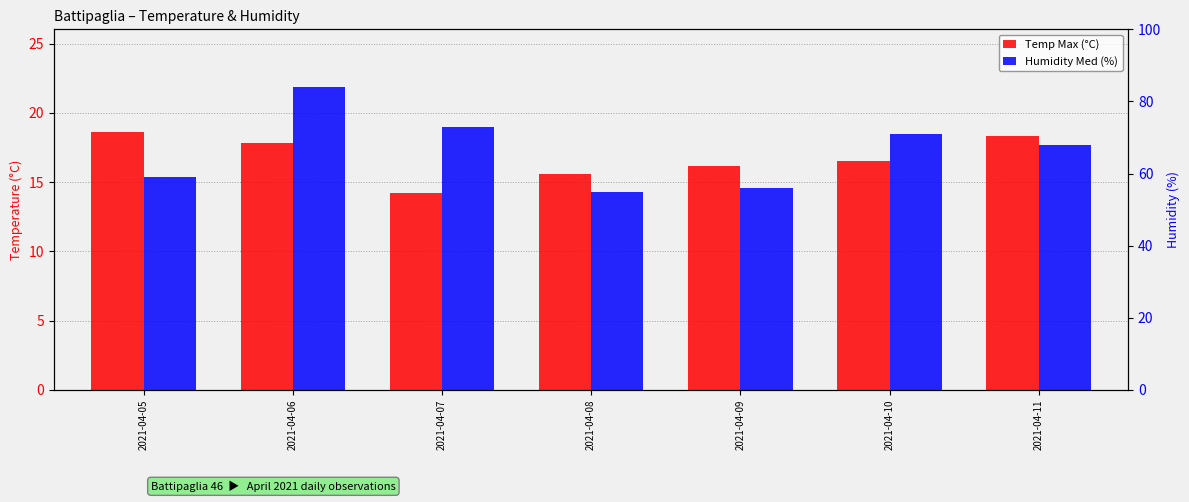

What are all the series names shown in the legend?

Temp Max (°C), Humidity Med (%)